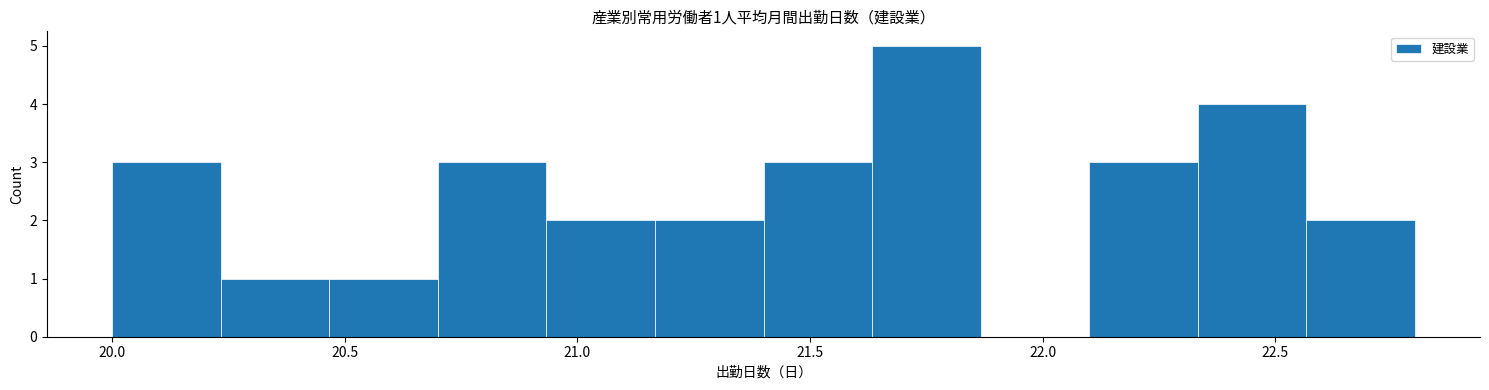

Over which range of the x-axis is the bar tallest?

21.65 to 21.85